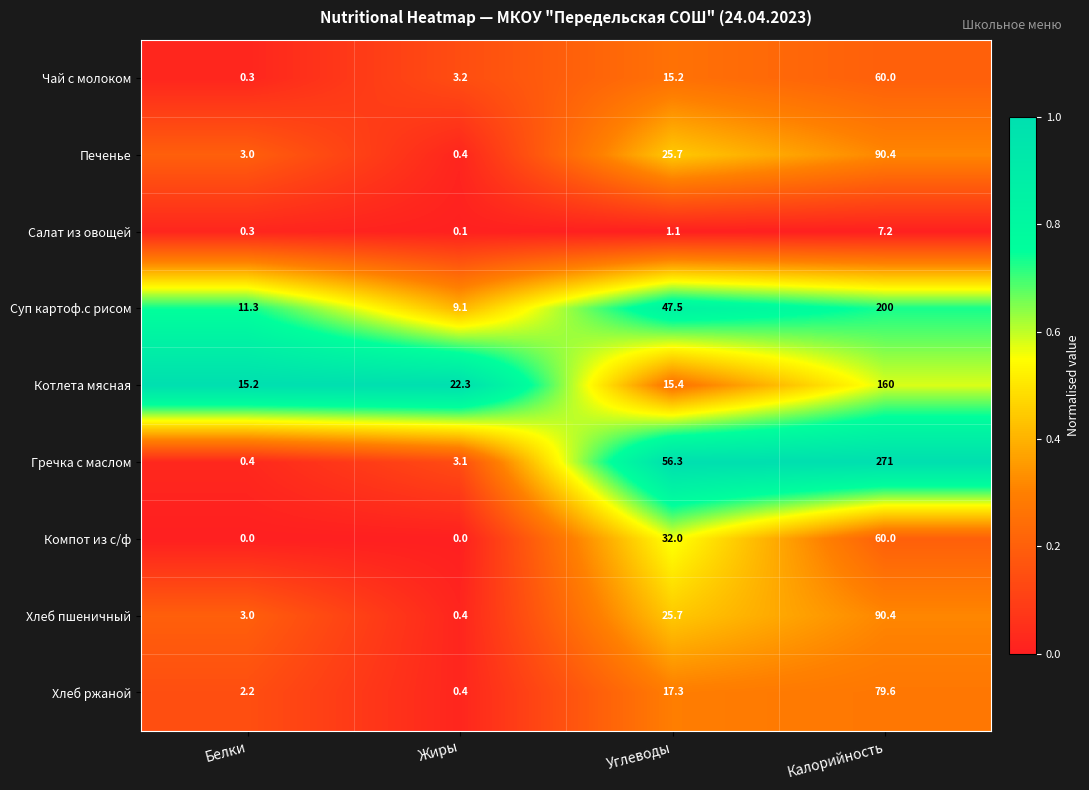

The Хлеб ржаной series shows 46.4 at Калорийность. True or false?

False